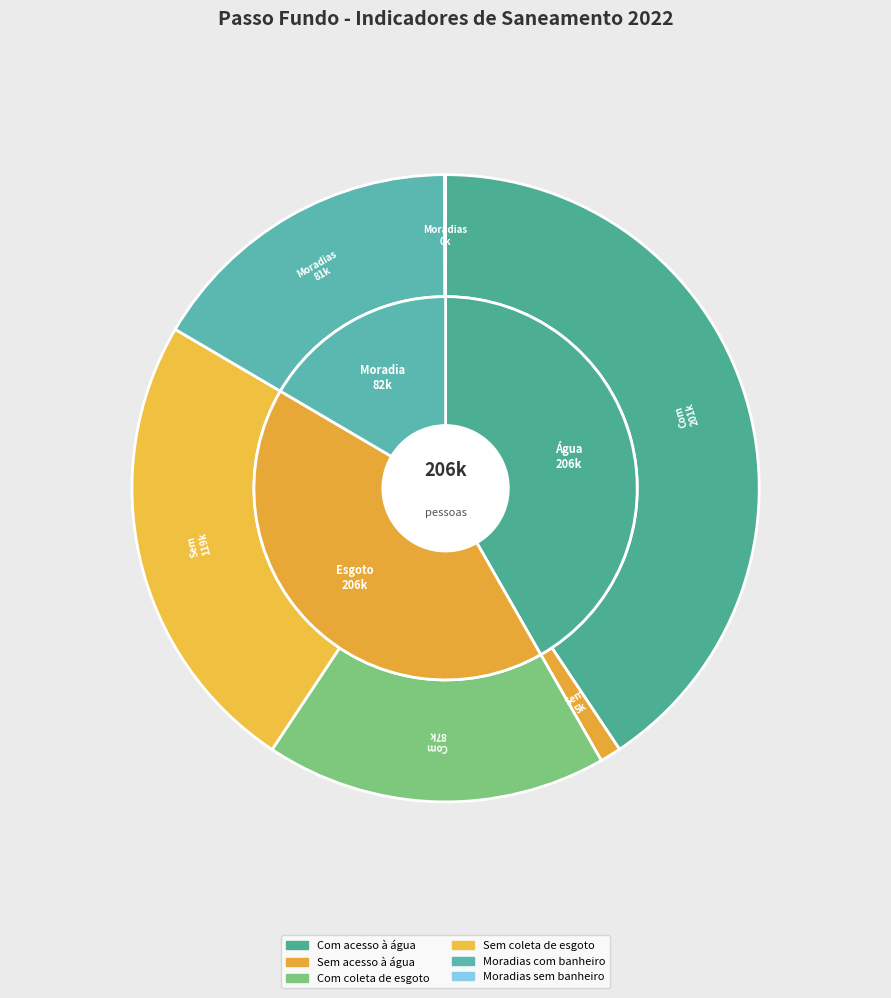

Does Com coleta de esgoto account for over 50% of the chart?

No